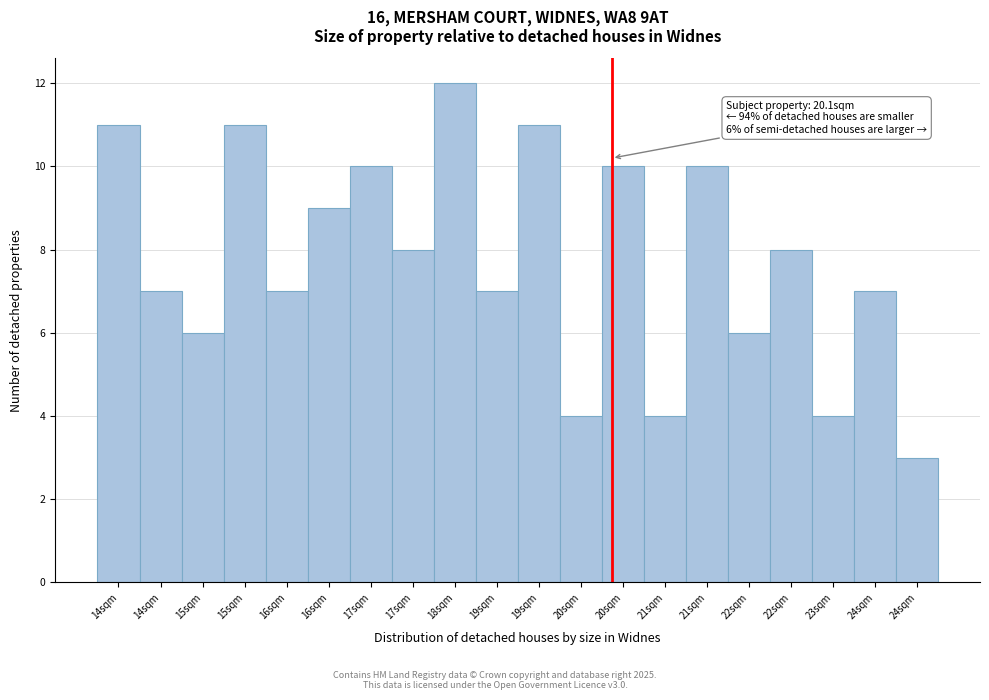

How many bars are there in total?

20